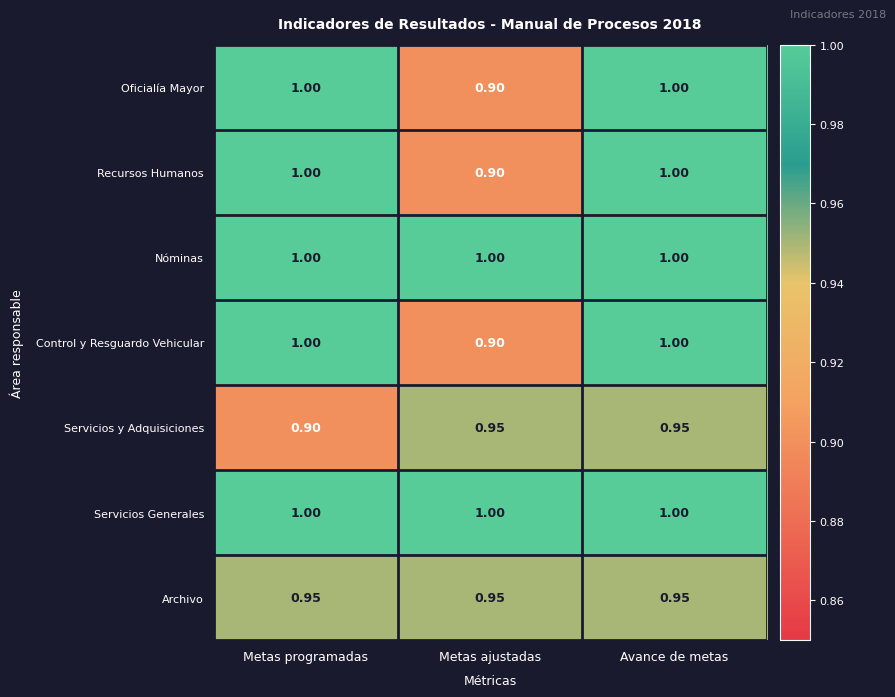

Where is Recursos Humanos nearest to the value 0?

Metas ajustadas